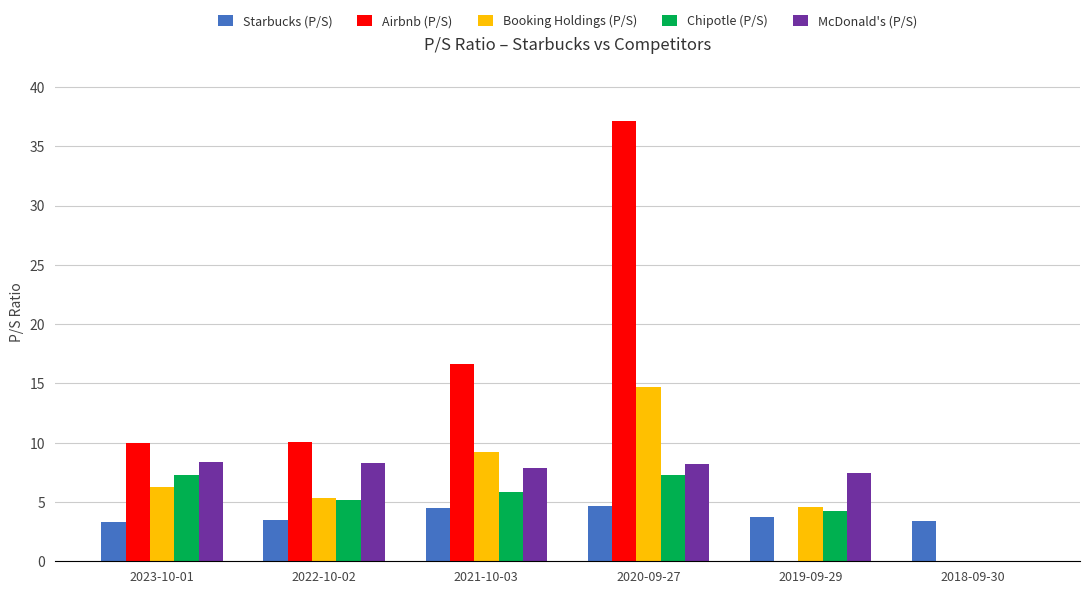

The value of Chipotle (P/S) at 2022-10-02 is 5.1. True or false?

True